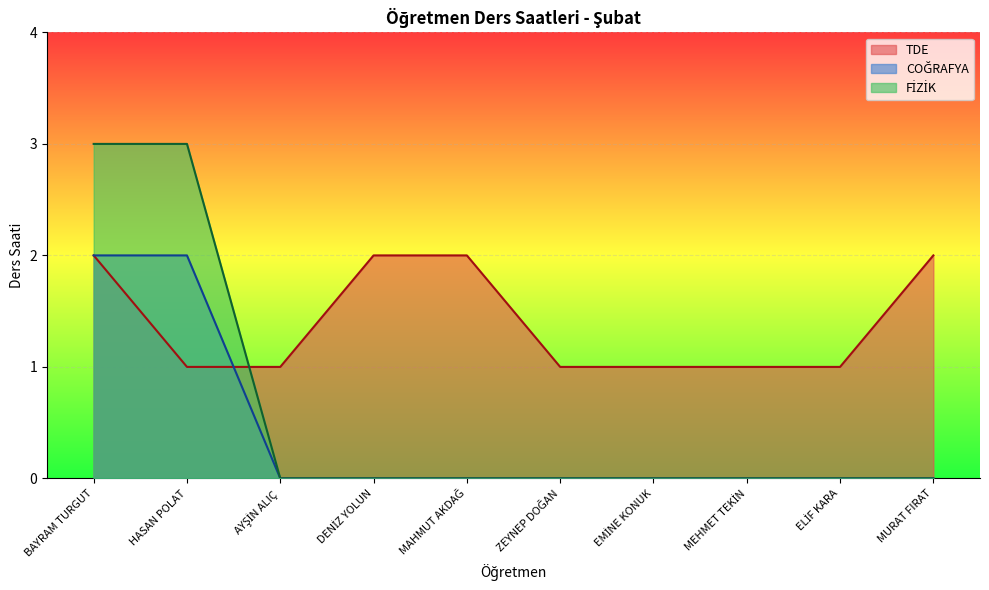

True or false: FİZİK has more than 1 interior local peaks.

False